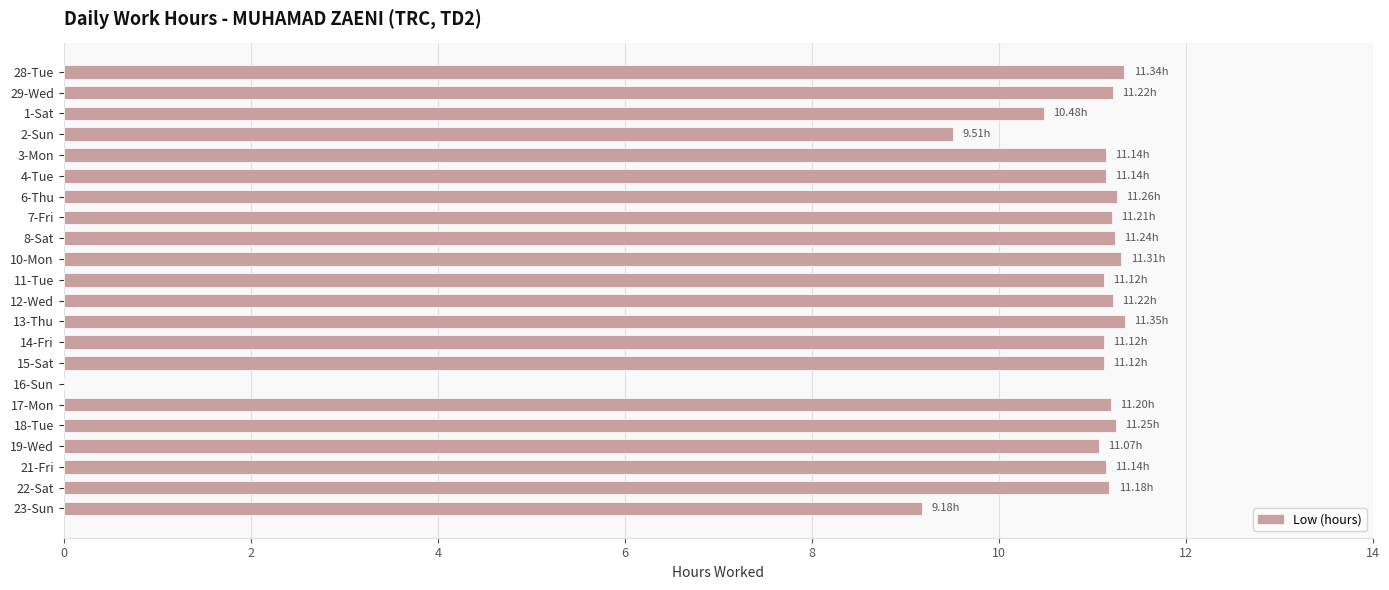

What is the sum of all values?

230.8